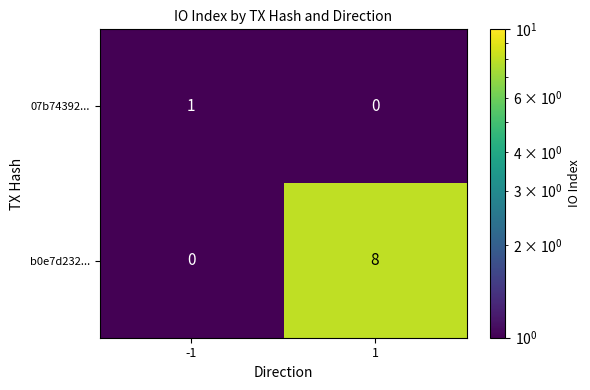

Reading right to left, extract all data points from this chart.

07b74392...: 1=0	-1=1
b0e7d232...: 1=8	-1=0